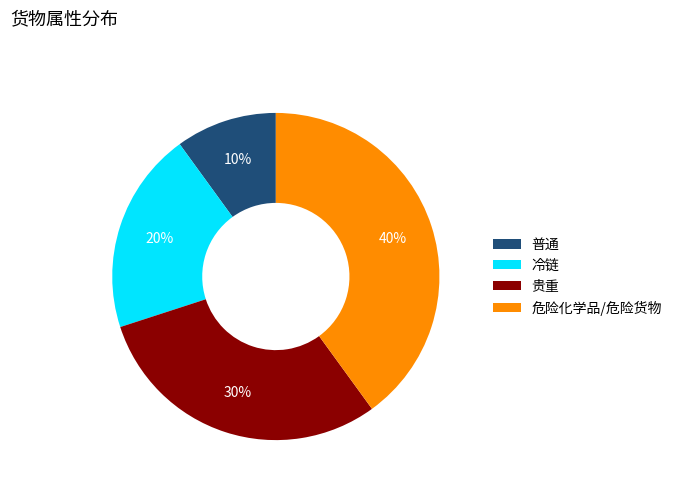

Is there a majority slice in this chart?

No